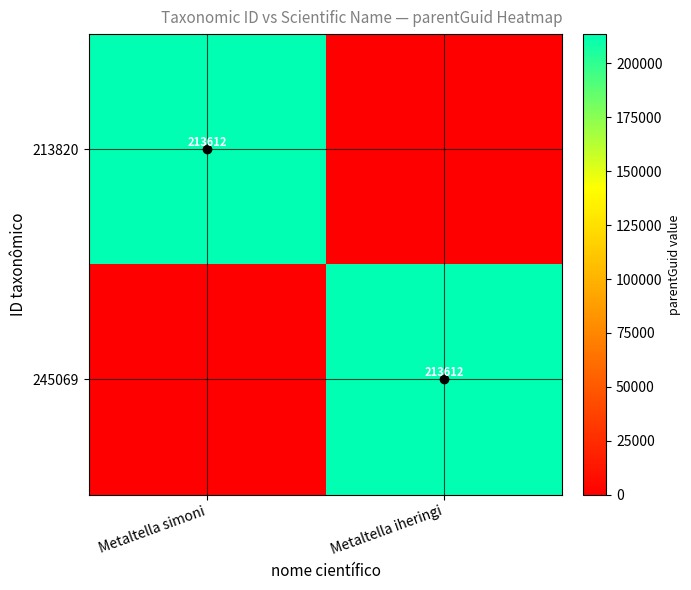

True or false: 213820 has a value of 213612 at Metaltella simoni.

True